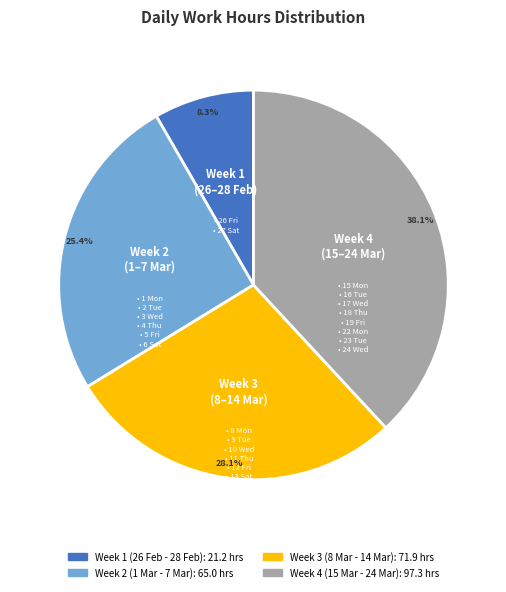

Is there a majority slice in this chart?

No